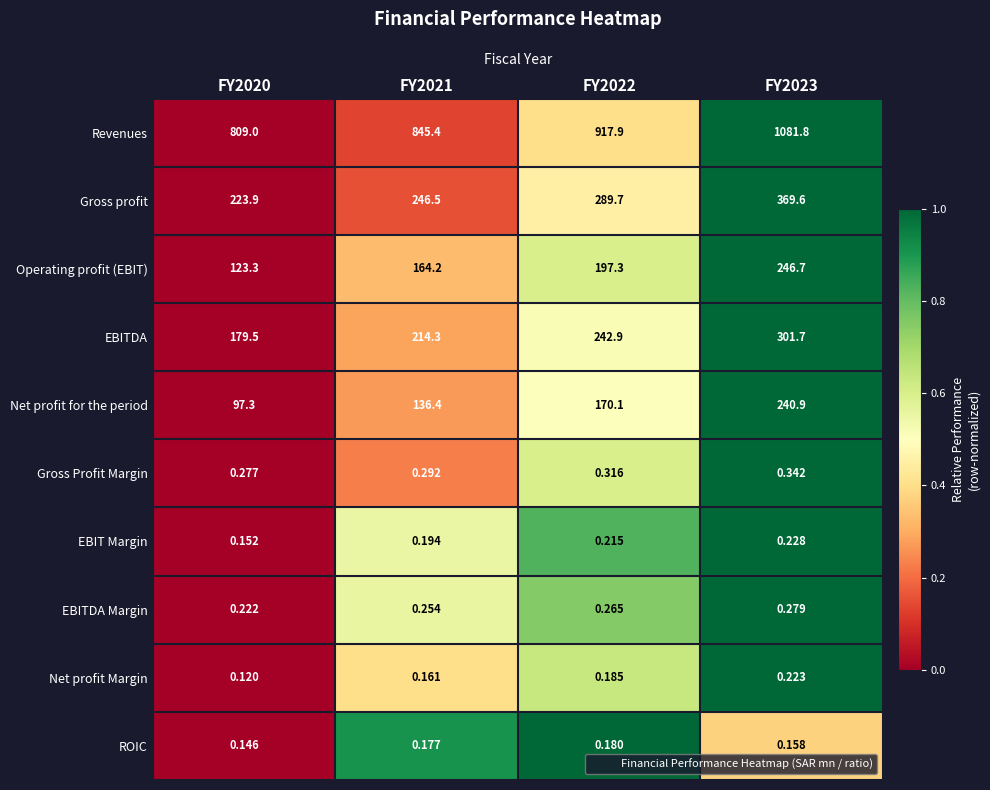

List the series in order of their peak value, highest first.

Revenues, Gross profit, EBITDA, Operating profit (EBIT), Net profit for the period, Gross Profit Margin, EBITDA Margin, EBIT Margin, Net profit Margin, ROIC